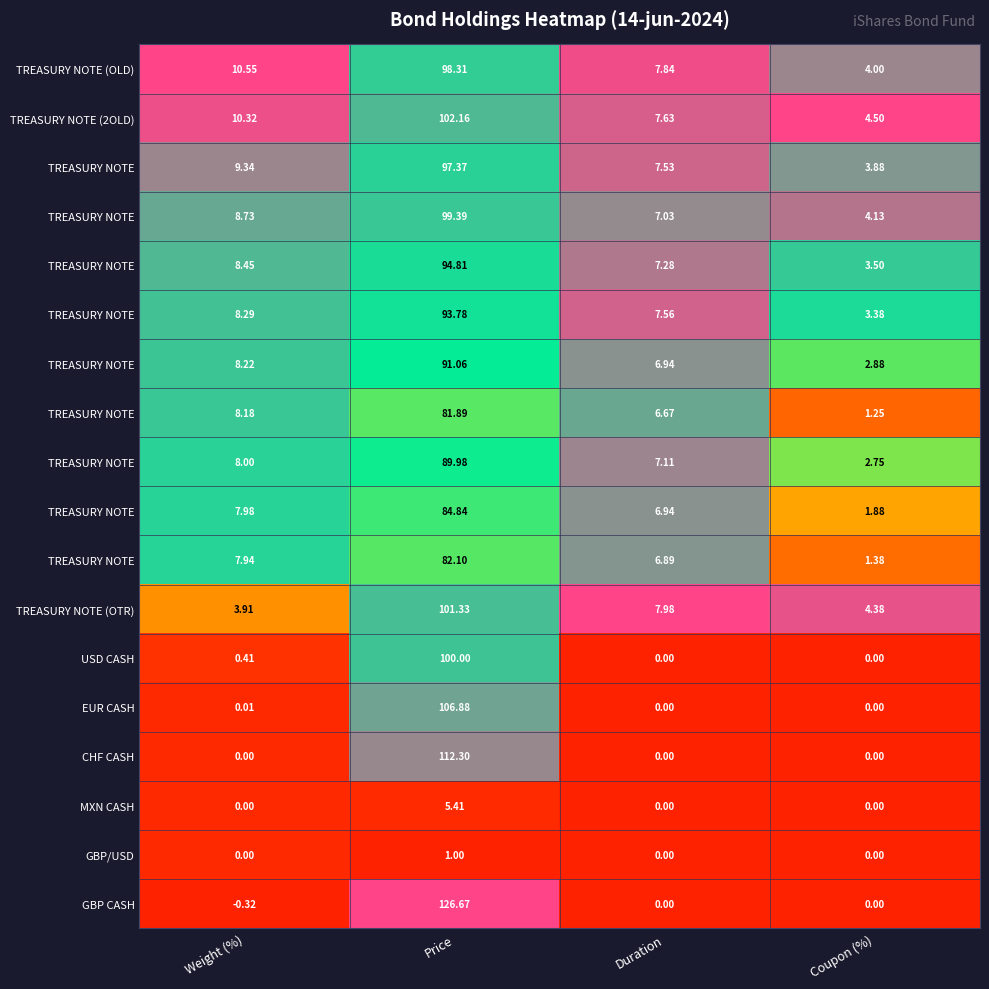

At how many categories does at least one series exceed 0?

4